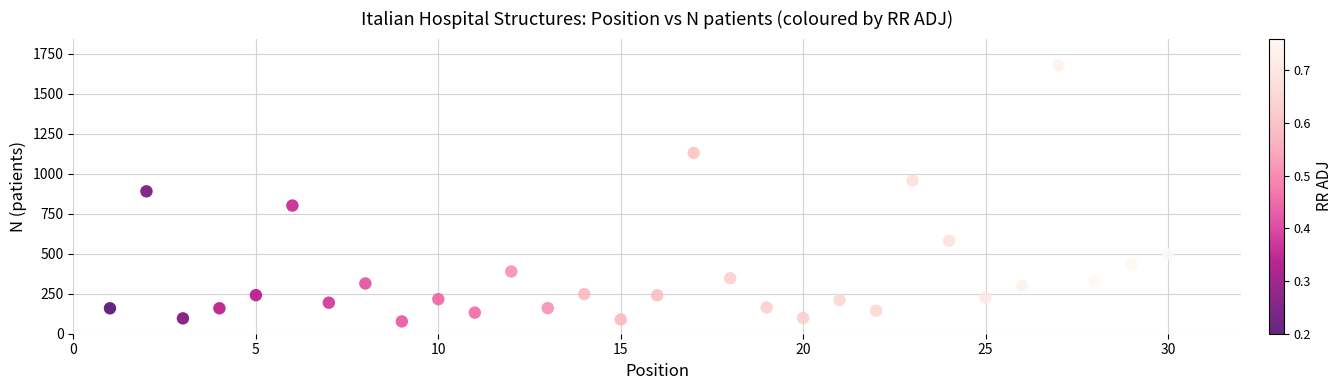

What is the range of X values (max minus min)?

29